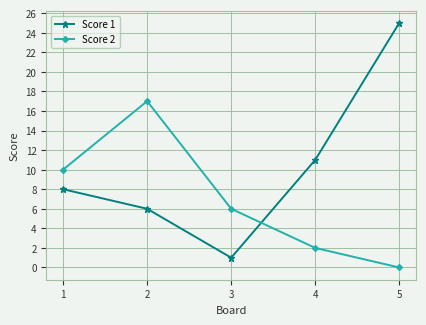

How many lines are shown in the chart?

2